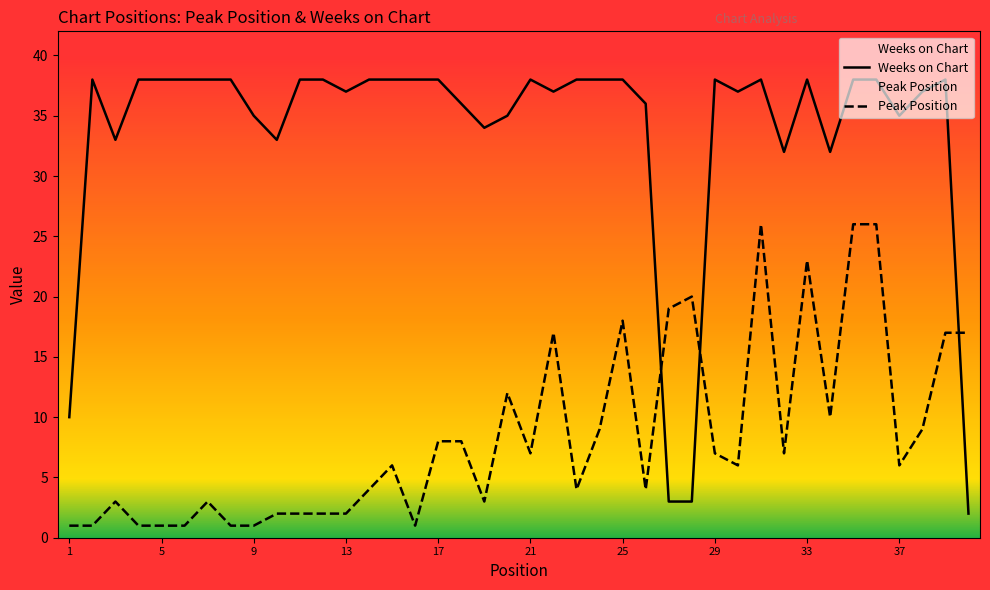

What is the difference between the Weeks on Chart values at 1 and 3?

23